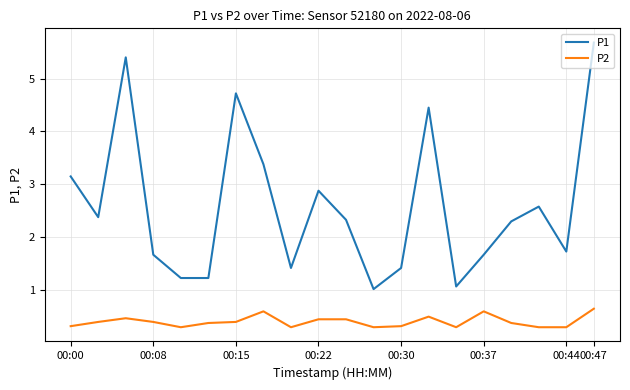

List the series in order of their peak value, lowest first.

P2, P1